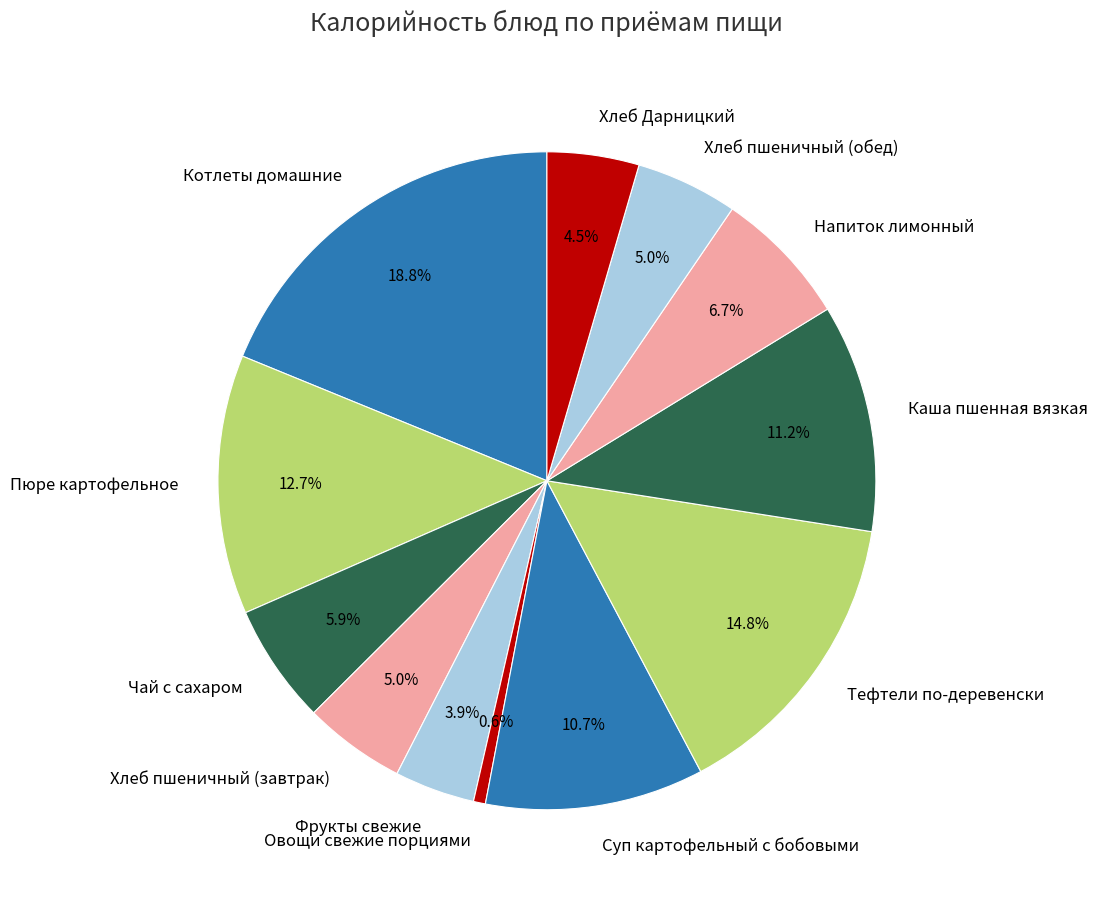

To the nearest percent, what percentage of the pie is Напиток лимонный?

7%